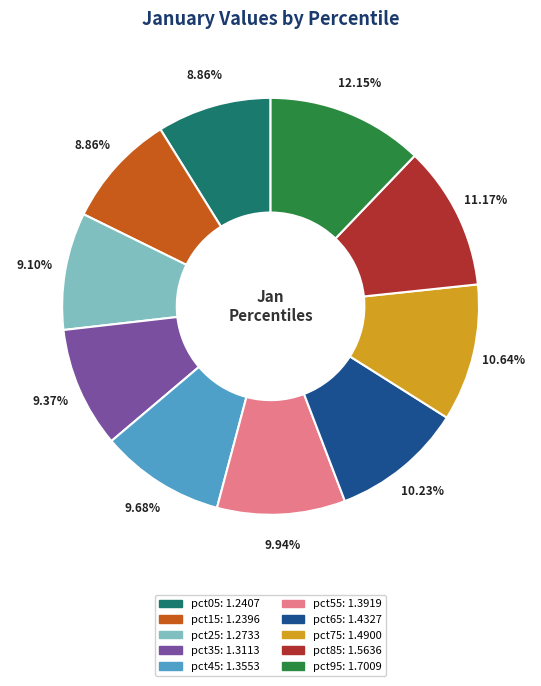

Is pct35 the majority of the pie?

No